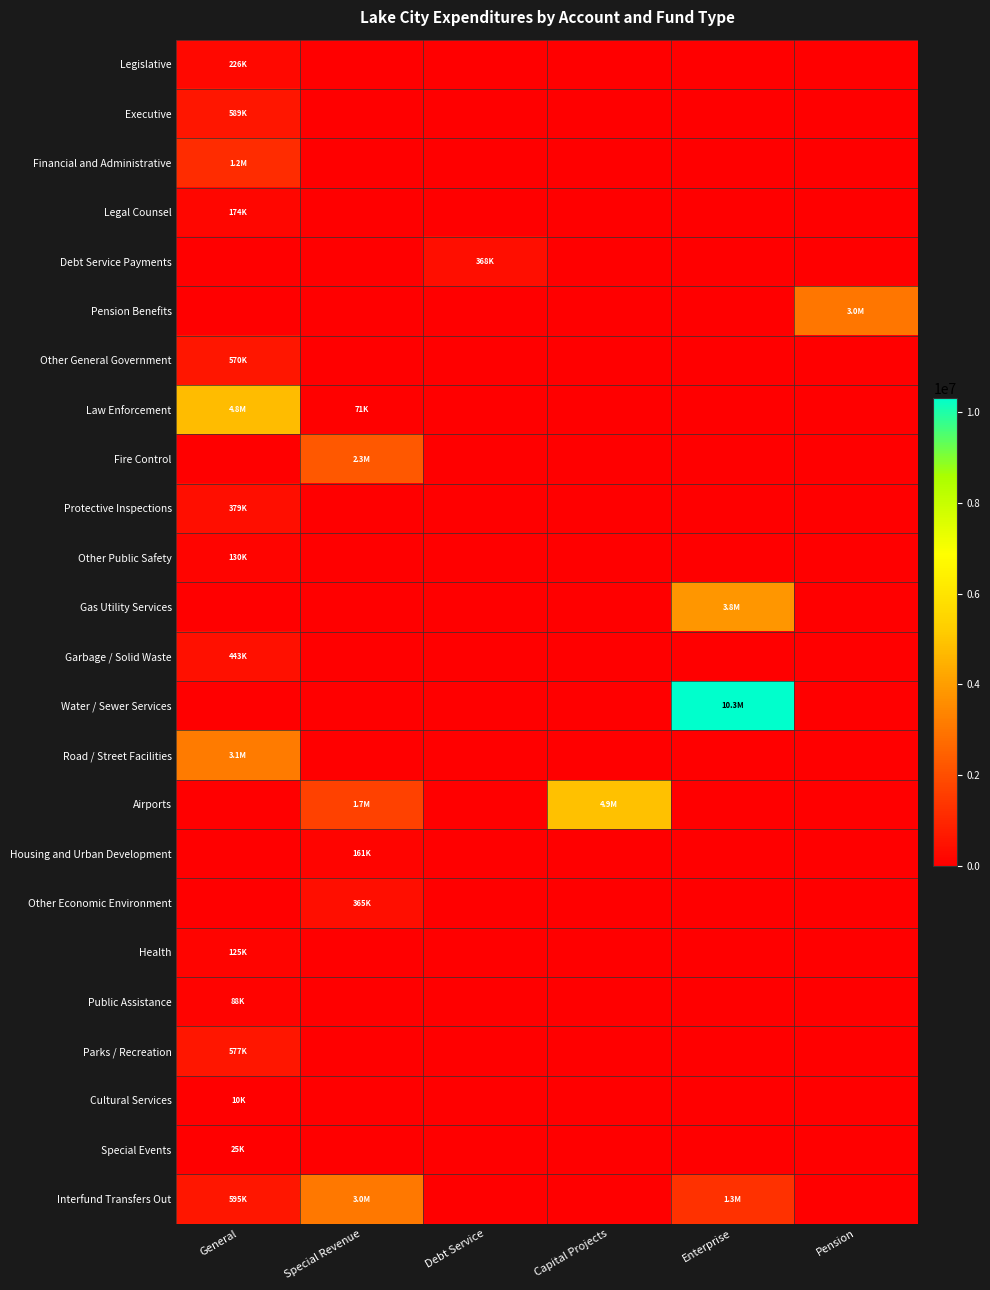

What is the difference between the highest and lowest values at Enterprise?

10325549